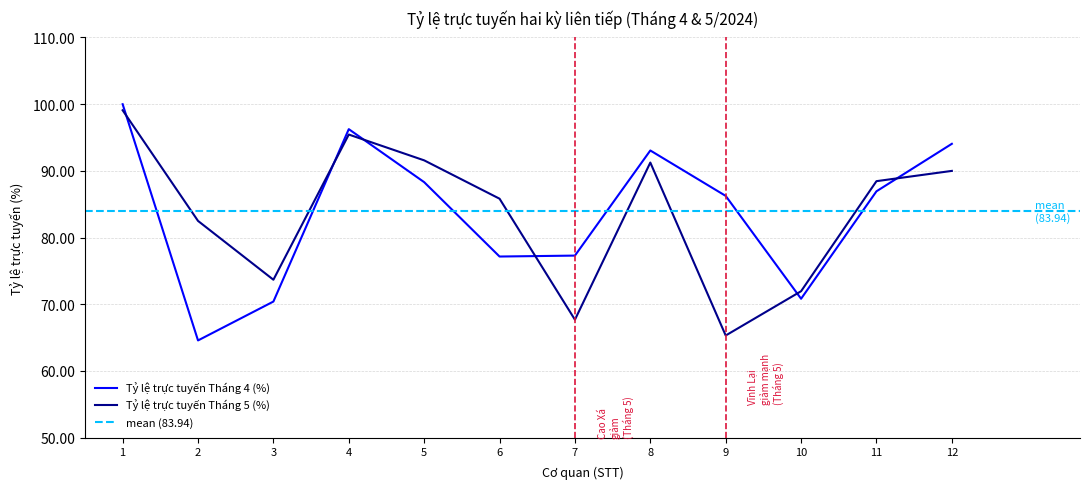

How many interior local peaks does the Tỷ lệ trực tuyến Tháng 4 (%) series have?

2